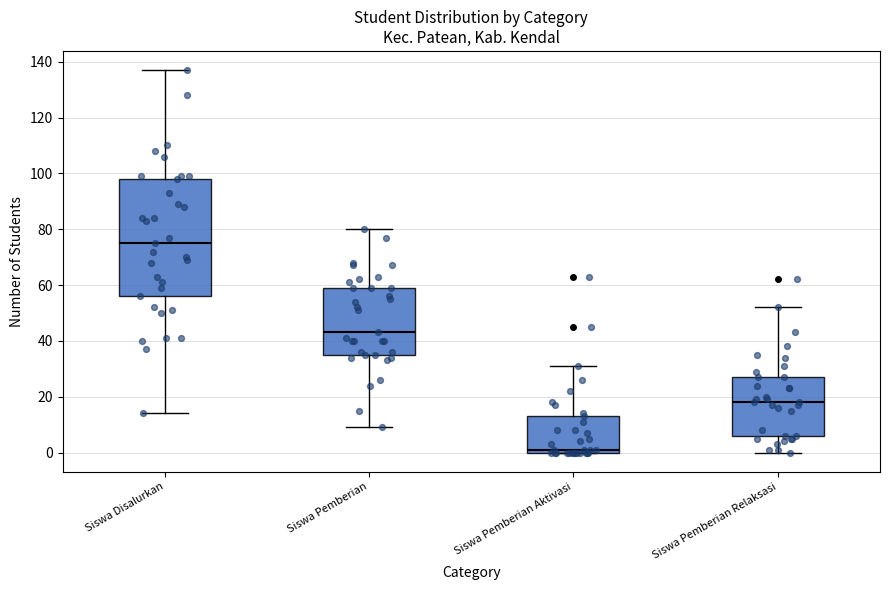

Which box's median line is the lowest?

Siswa Pemberian Aktivasi